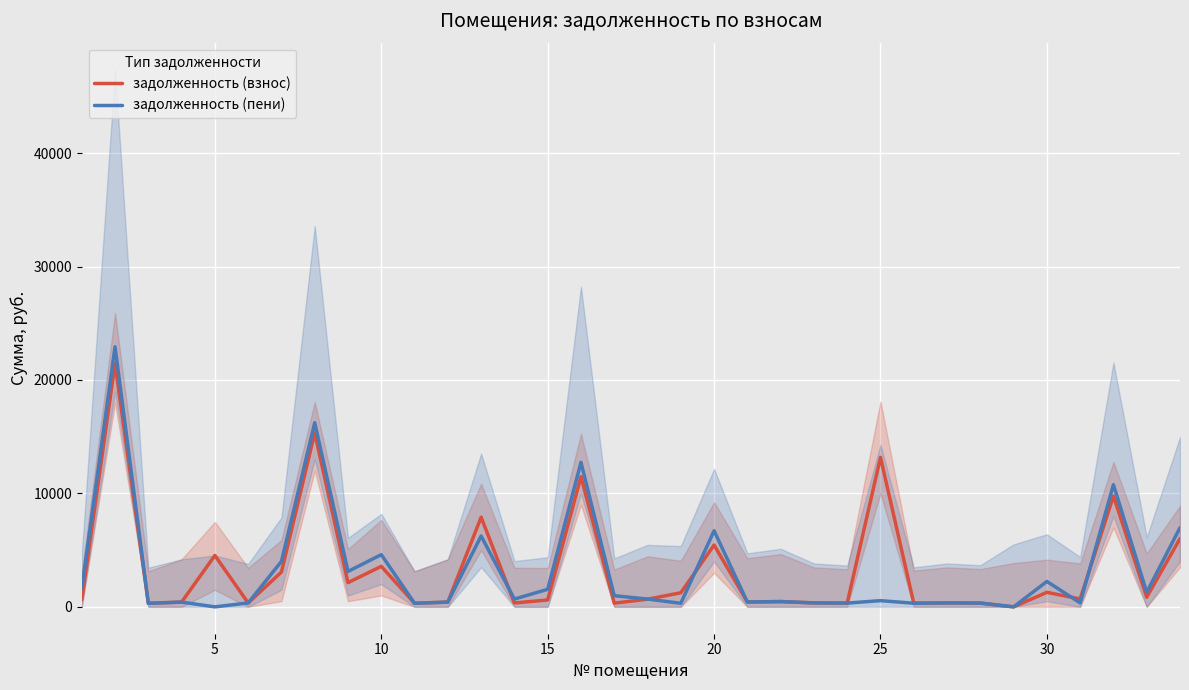

What is the highest value of the задолженность (взнос) series?

21438.6